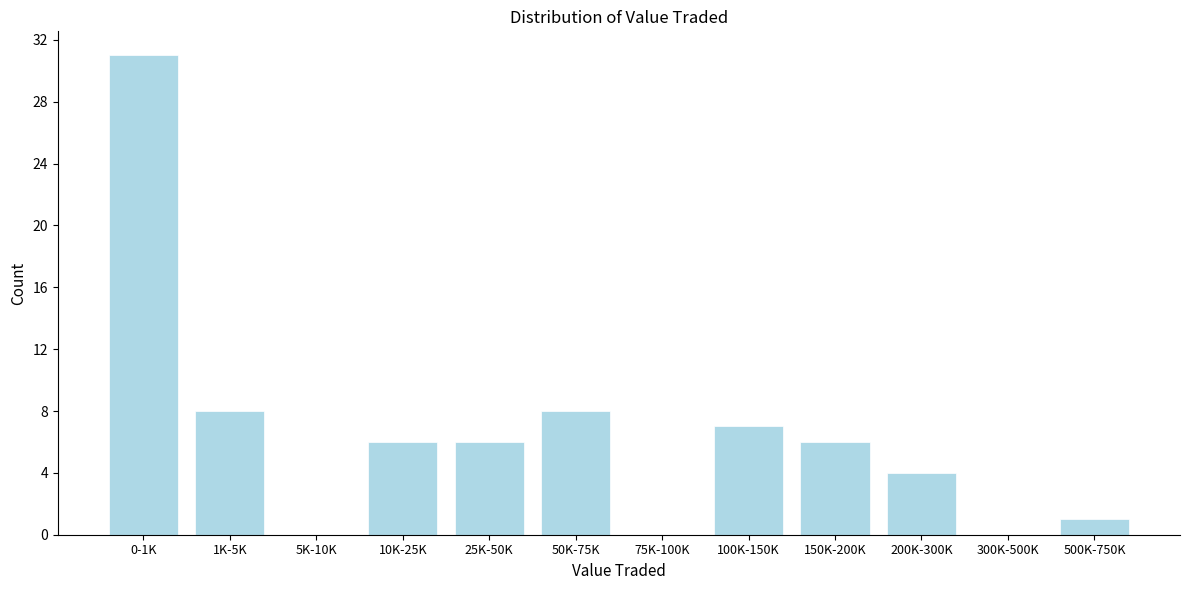

Reading left to right, extract all data points from this chart.

0-1K=31	1K-5K=8	5K-10K=0	10K-25K=6	25K-50K=6	50K-75K=8	75K-100K=0	100K-150K=7	150K-200K=6	200K-300K=4	300K-500K=0	500K-750K=1